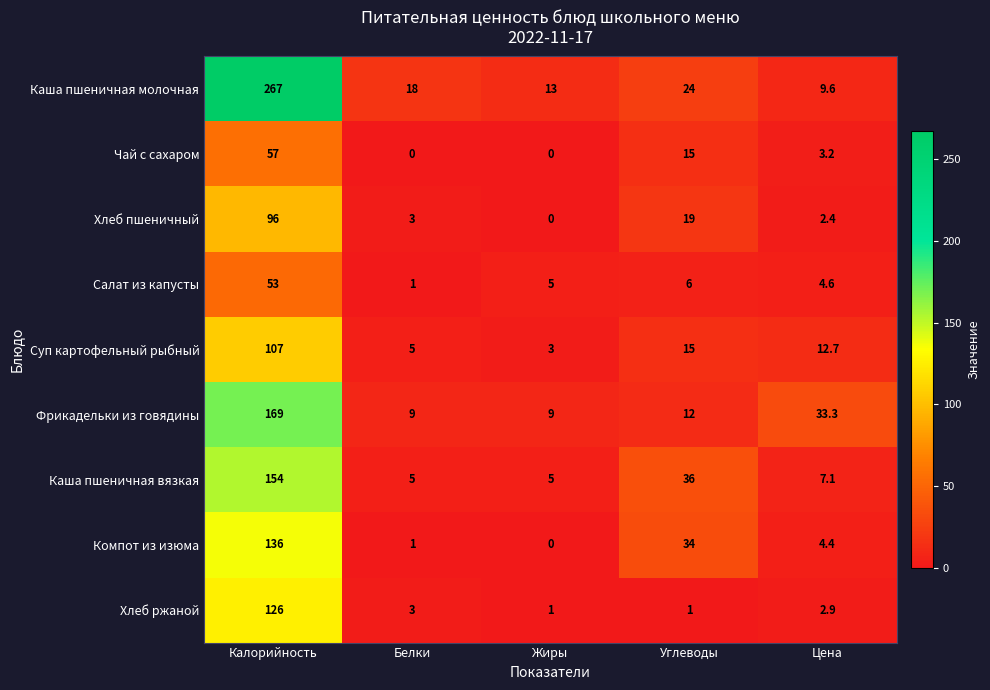

Which category has the lowest value in the Компот из изюма series?

Жиры